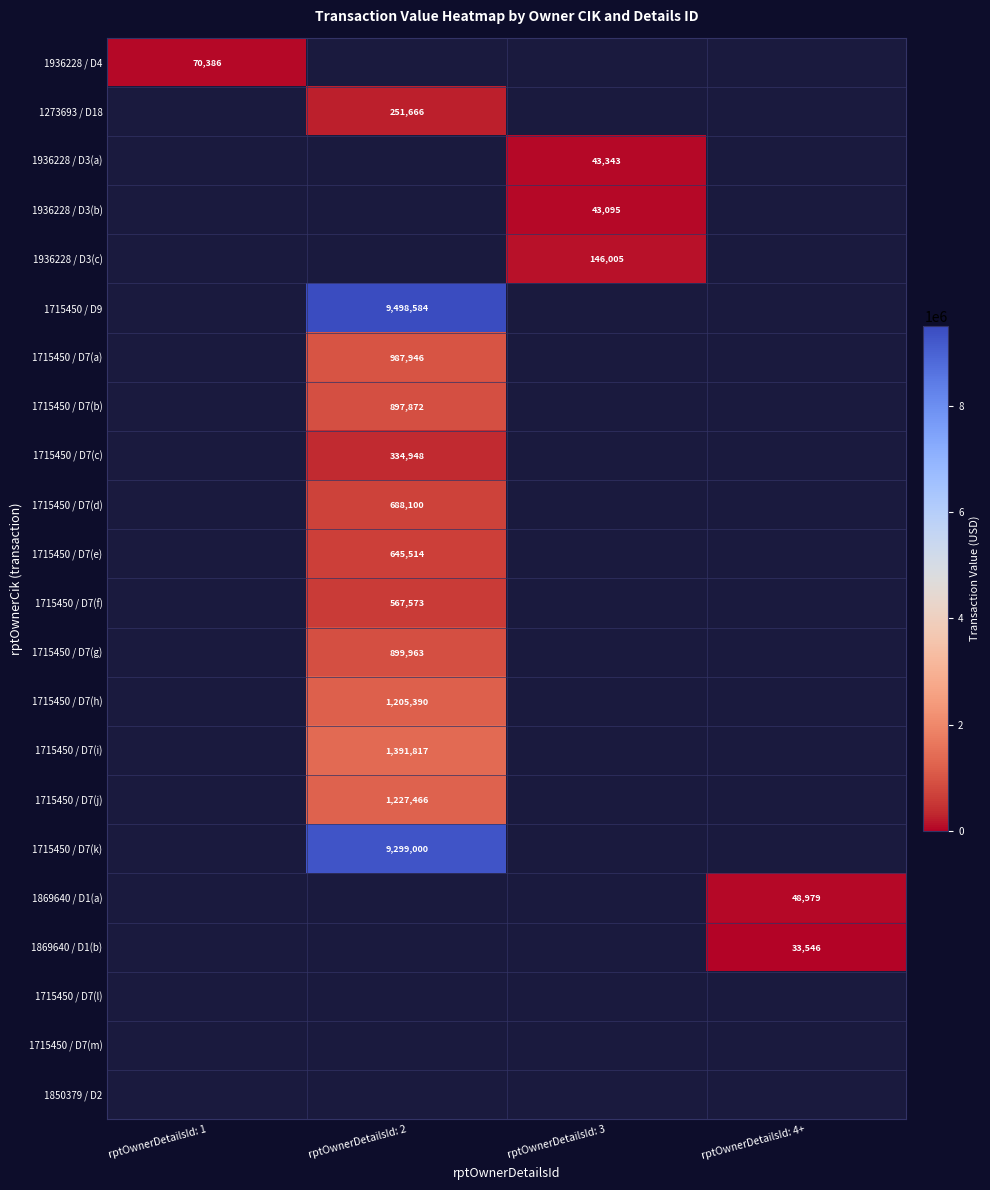

At how many categories does at least one series exceed 4360820?

1